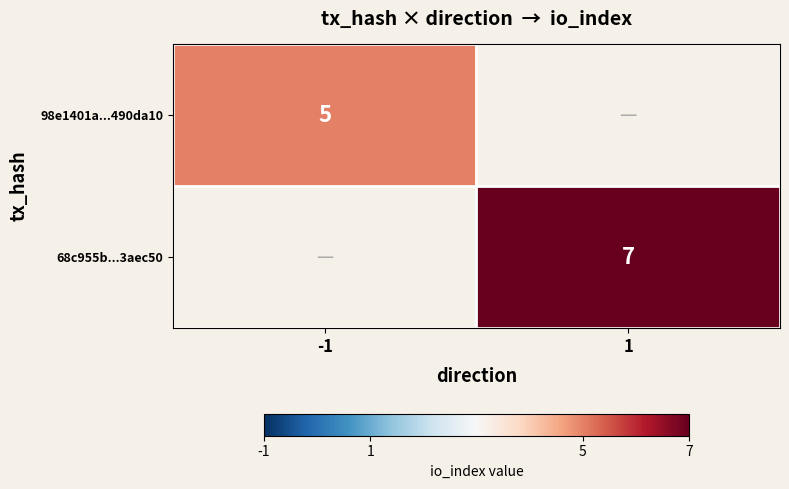

True or false: 68c955b...3aec50 has a value of 10 at 1.

False